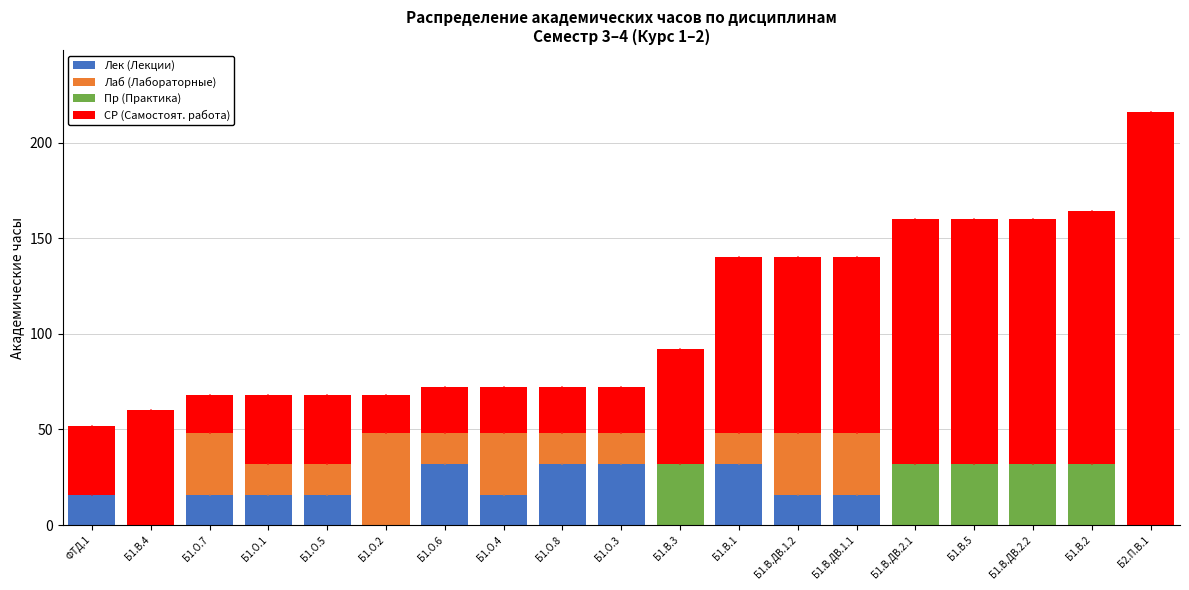

What is the sum of the Лек (Лекции) values at Б1.В.5 and Б1.В.ДВ.1.2?

16